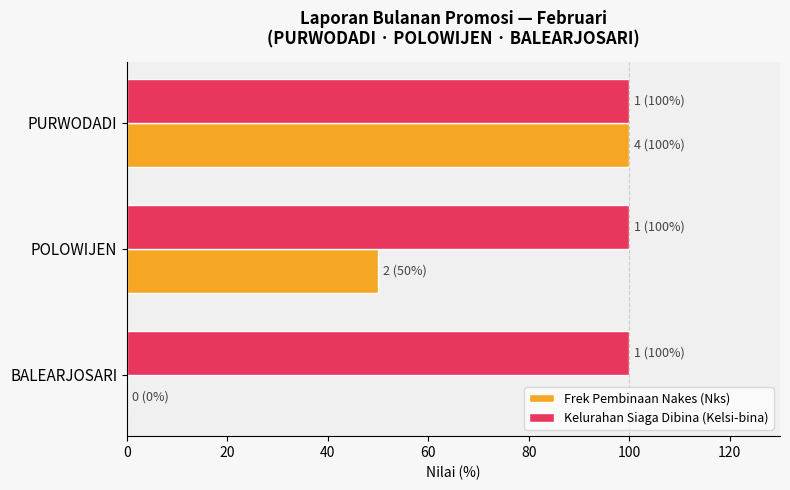

What is the sum of all Kelurahan Siaga Dibina (Kelsi-bina) values?

300